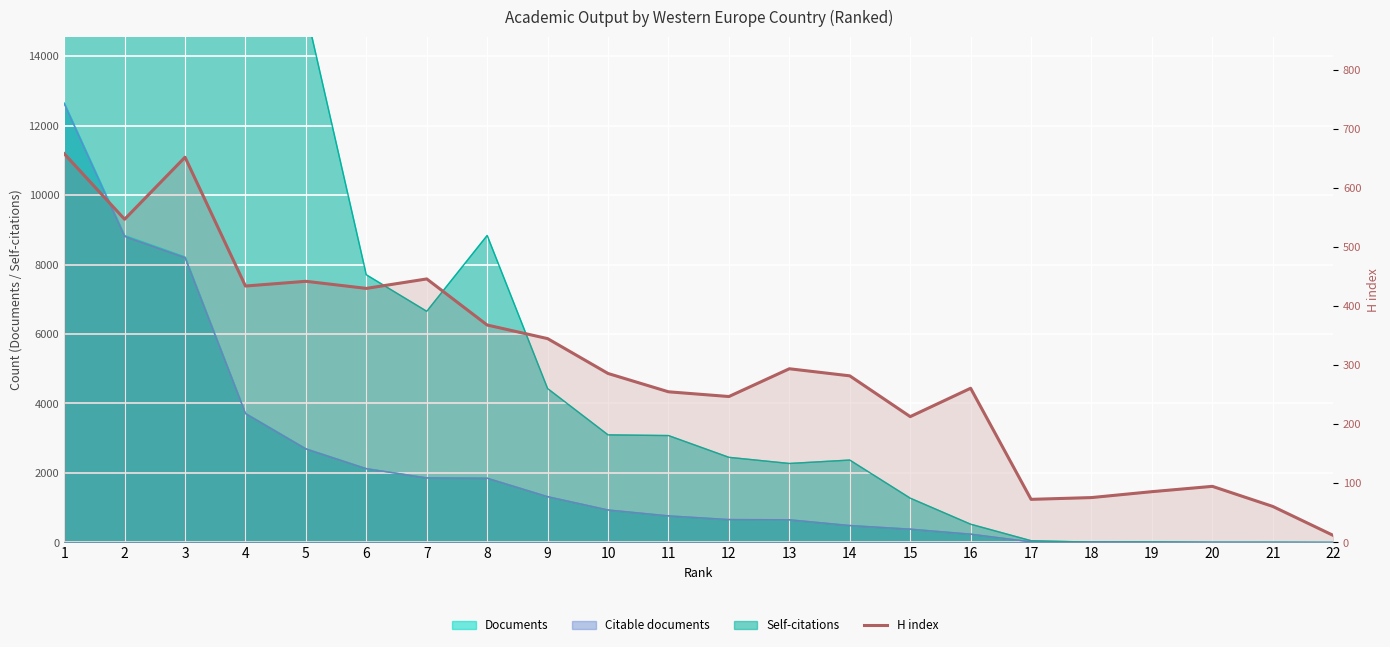

Count the number of values greater than 286.

10